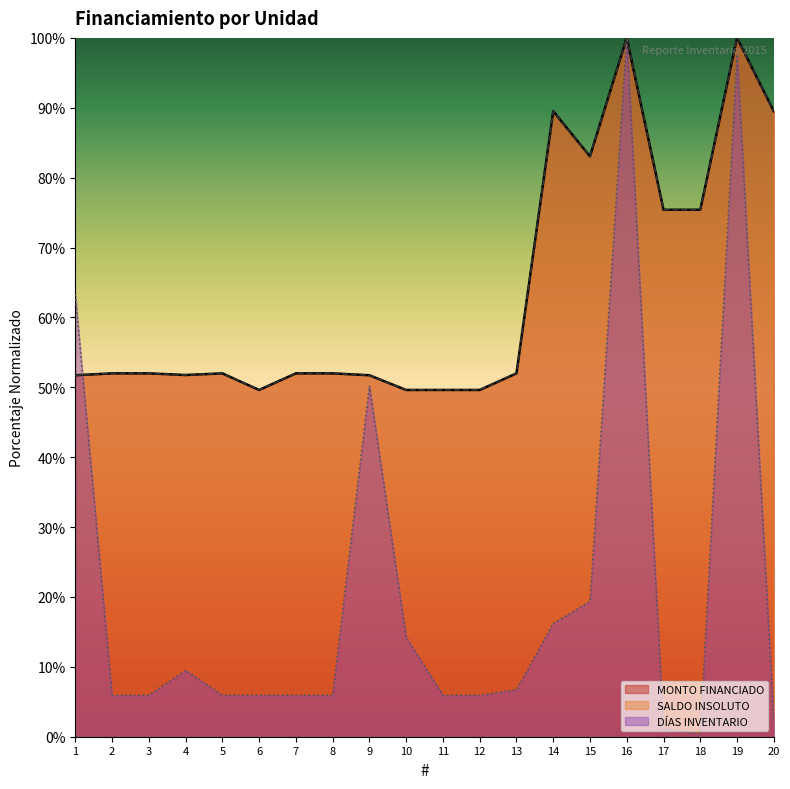

How many intersections are there between DÍAS INVENTARIO and SALDO INSOLUTO?

1